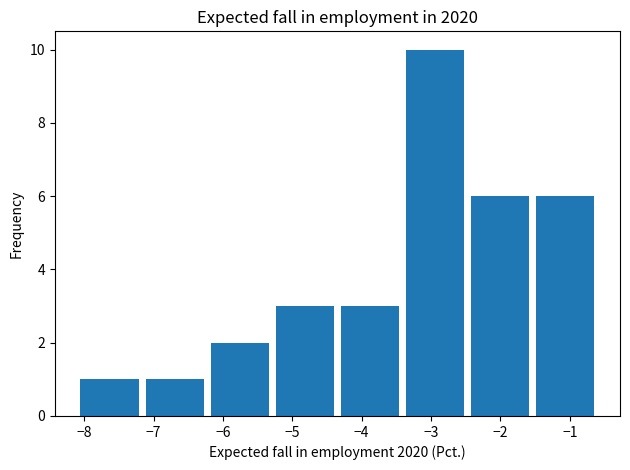

What is the height of the bar covering -6.2 to -5.3 on the x-axis? Neither the bar edges nor the heights are printed on the chart, so give them approximately, as read against the axes.

2